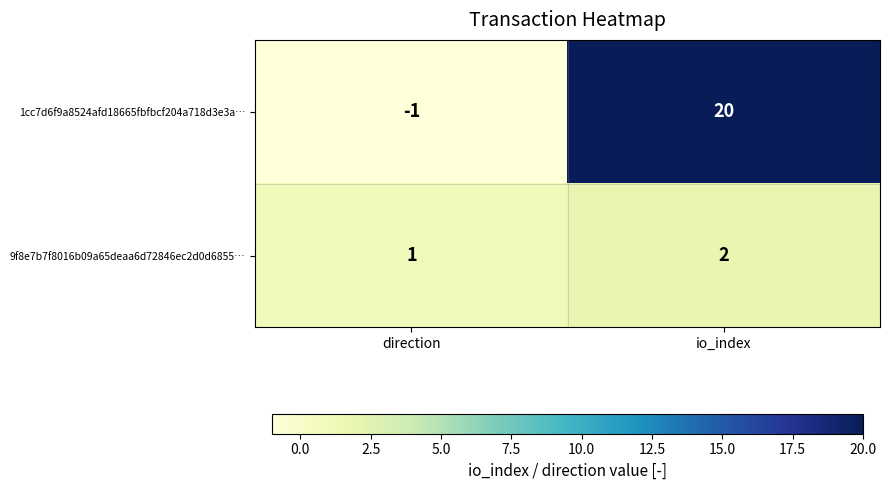

How many data points does each series have?

2